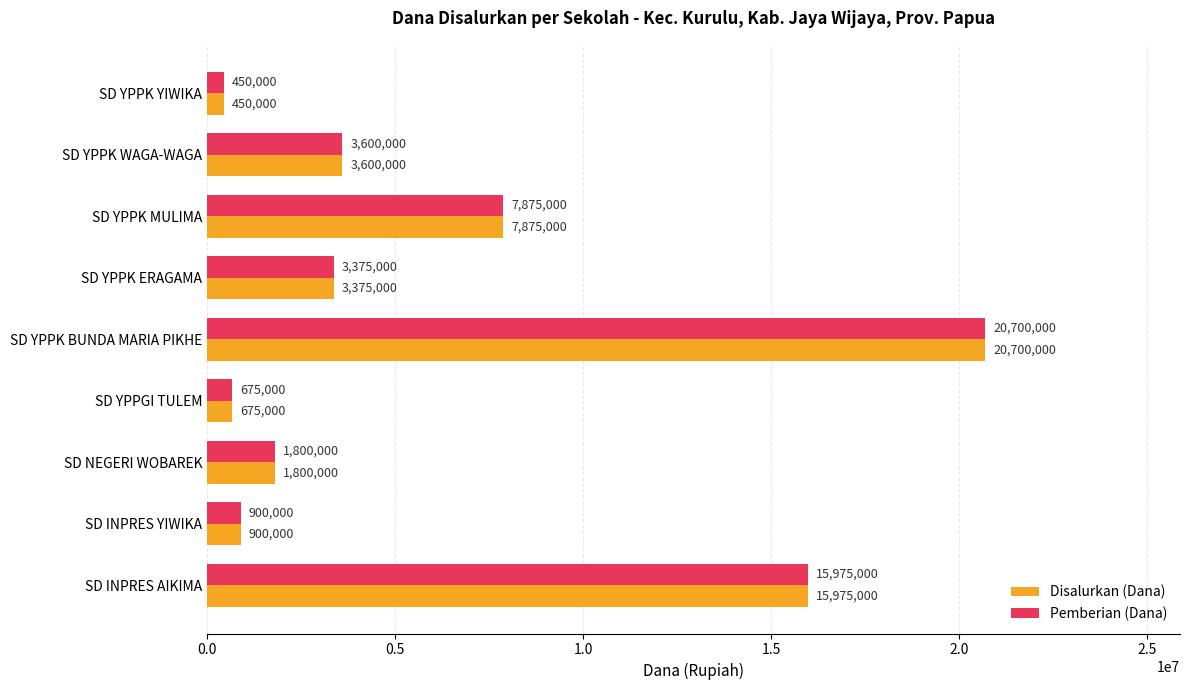

Rank the categories by Pemberian (Dana) value from highest to lowest.

SD YPPK BUNDA MARIA PIKHE, SD INPRES AIKIMA, SD YPPK MULIMA, SD YPPK WAGA-WAGA, SD YPPK ERAGAMA, SD NEGERI WOBAREK, SD INPRES YIWIKA, SD YPPGI TULEM, SD YPPK YIWIKA